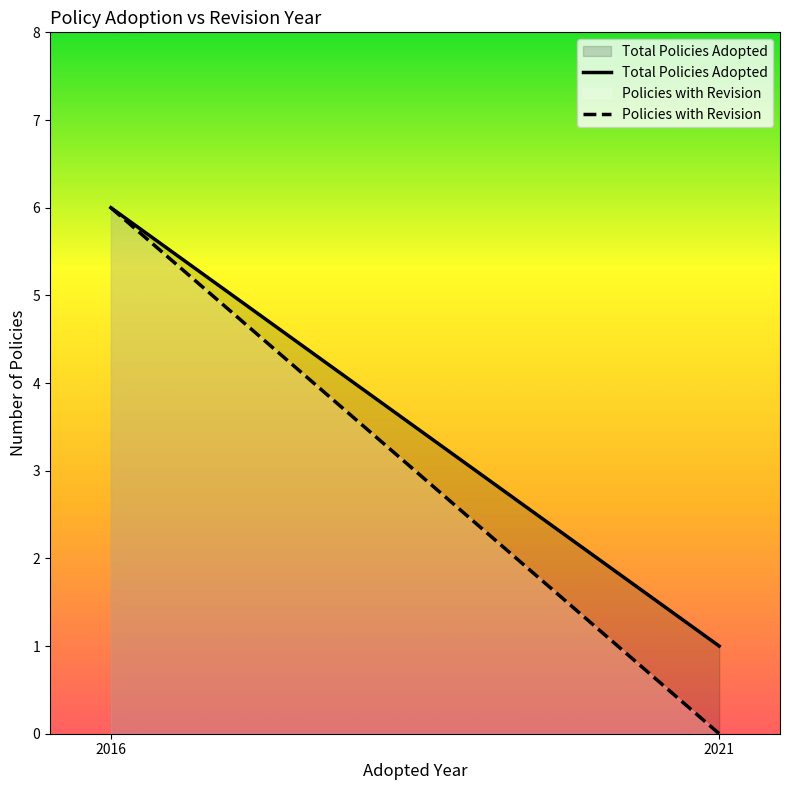

What is the difference between the Policies with Revision values at 2016 and 2021?

6